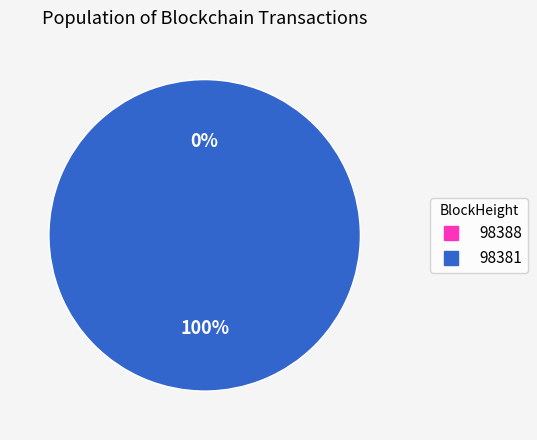

To the nearest percent, what is the difference between the largest and smallest slice percentages?

100%